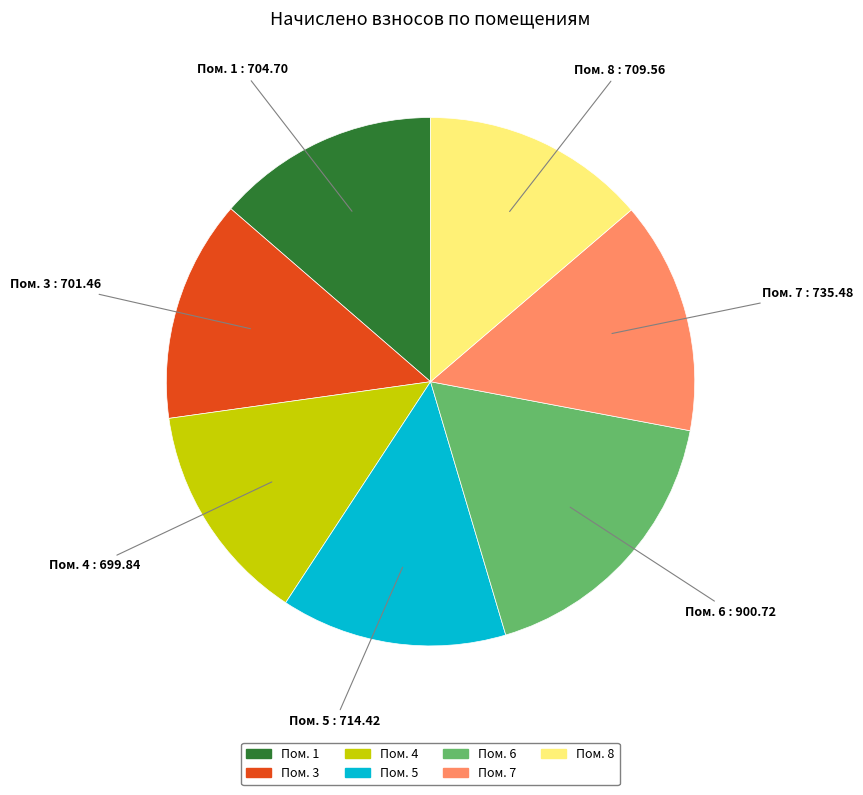

Does any single category account for the majority?

No